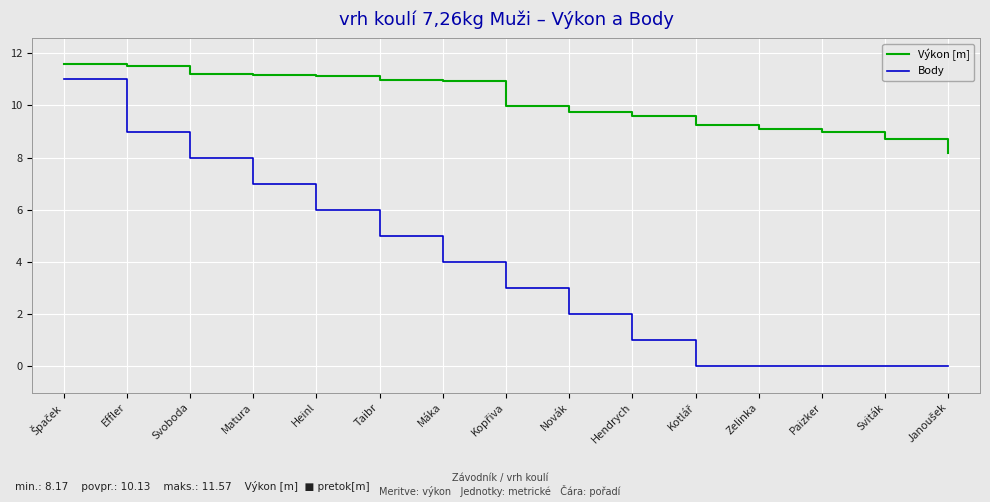

What are all the series names shown in the legend?

Výkon [m], Body